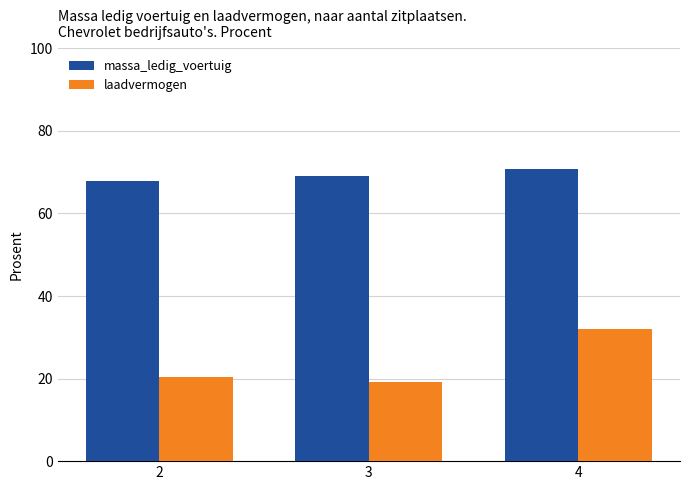

How many massa_ledig_voertuig values are between 67 and 70?

2